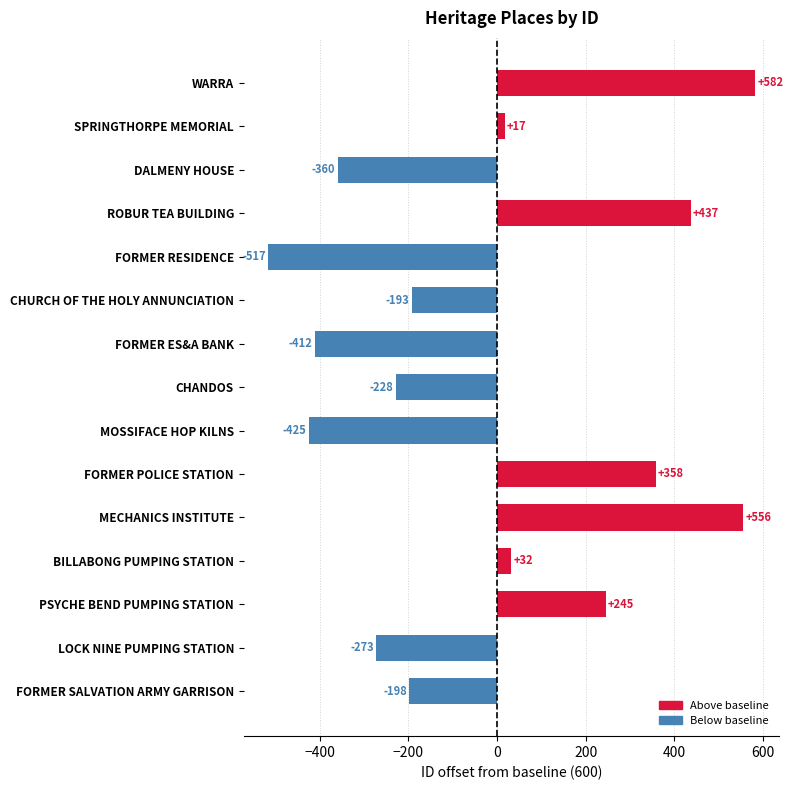

List the labels in order of value, largest first.

WARRA, MECHANICS INSTITUTE, ROBUR TEA BUILDING, FORMER POLICE STATION, PSYCHE BEND PUMPING STATION, BILLABONG PUMPING STATION, SPRINGTHORPE MEMORIAL, CHURCH OF THE HOLY ANNUNCIATION, FORMER SALVATION ARMY GARRISON, CHANDOS, LOCK NINE PUMPING STATION, DALMENY HOUSE, FORMER ES&A BANK, MOSSIFACE HOP KILNS, FORMER RESIDENCE